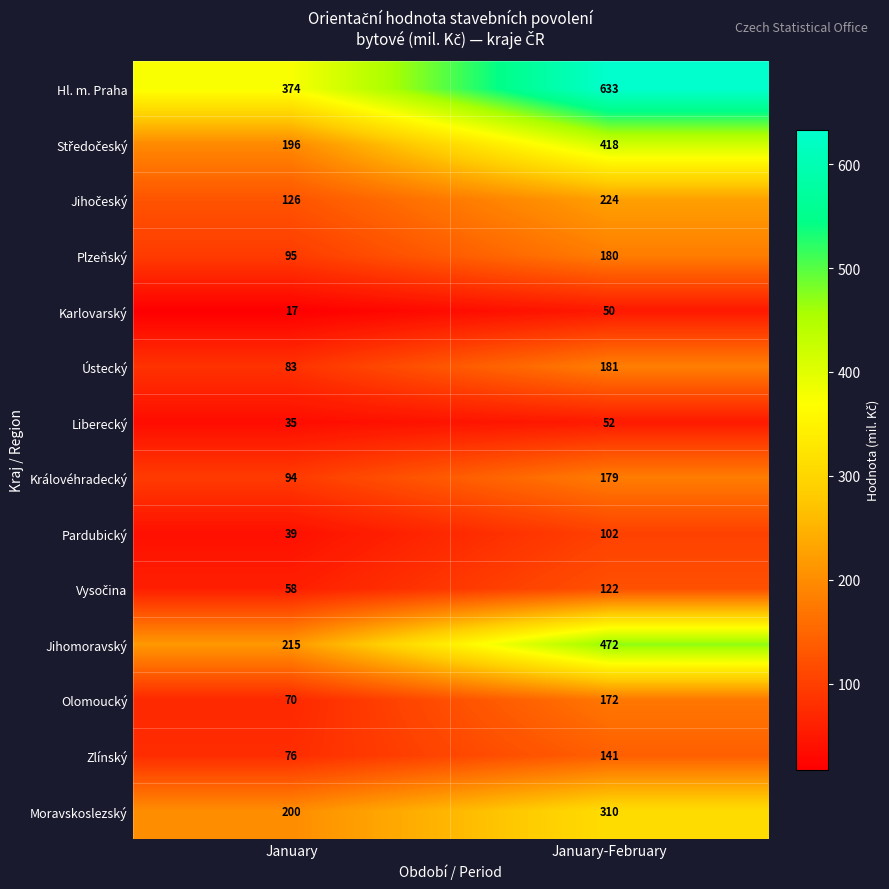

Which series has the largest range (max minus min)?

Hl. m. Praha